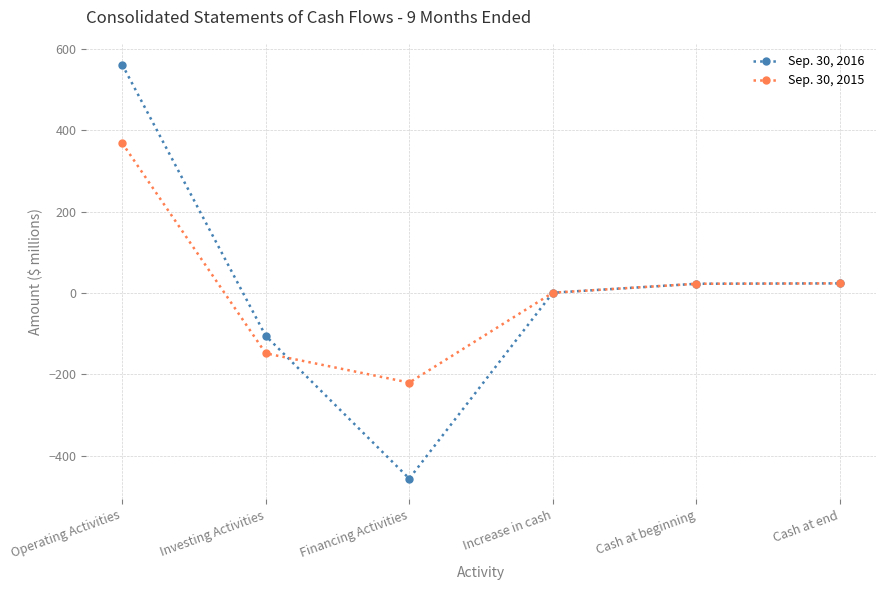

What is the total value across all series at Financing Activities?

-676